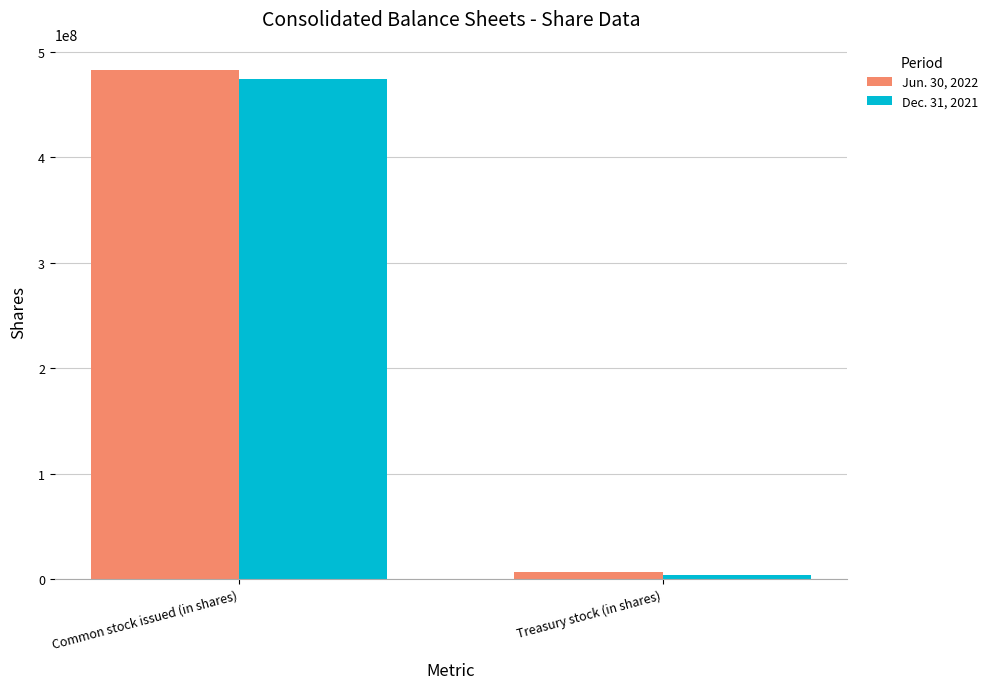

Is the value of Jun. 30, 2022 at Treasury stock (in shares) greater than the value of Dec. 31, 2021 at Common stock issued (in shares)?

No